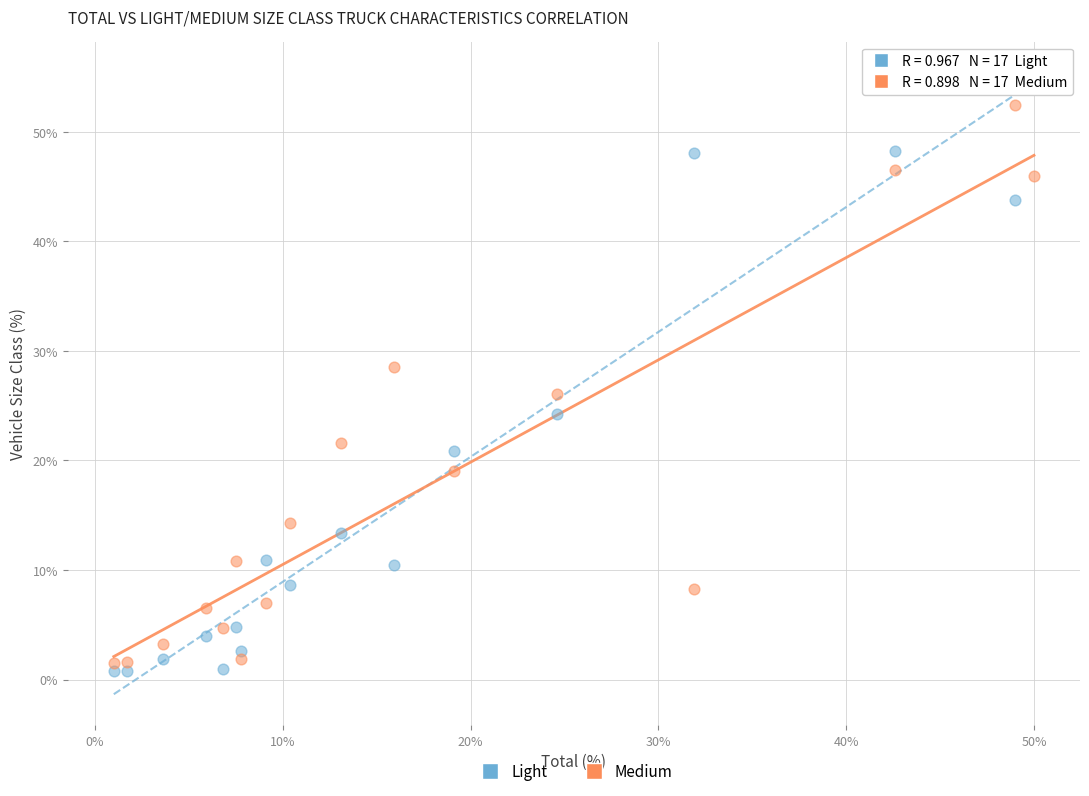

Which series contains the highest Y value?

Light